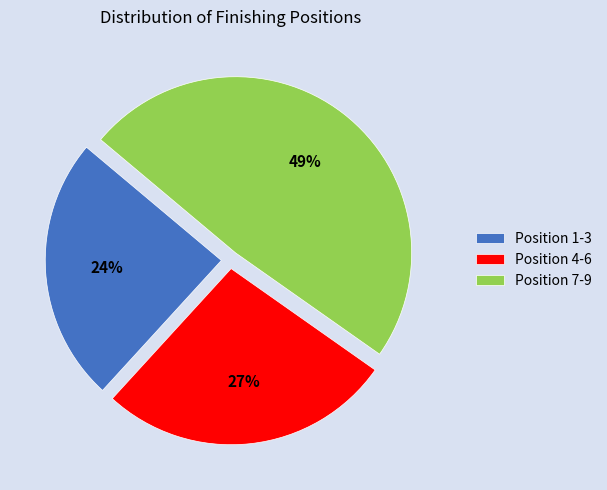

Does Position 1-3 represent more than half of the total?

No